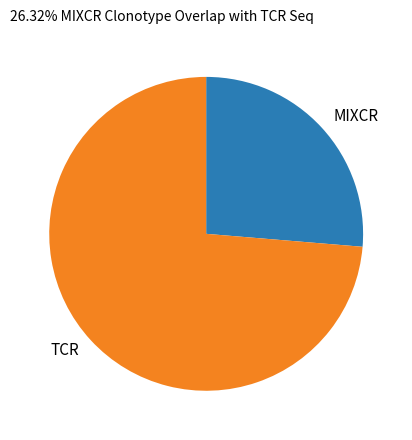

The TCR slice represents 60% of the pie. True or false?

False